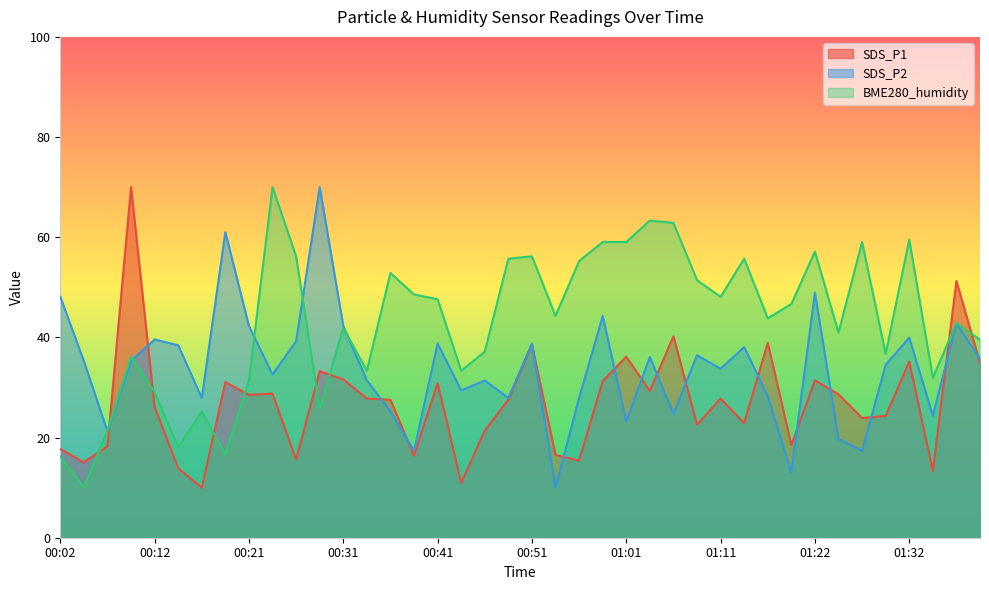

After their last crossing, which series has the higher values: BME280_humidity or SDS_P1?

BME280_humidity